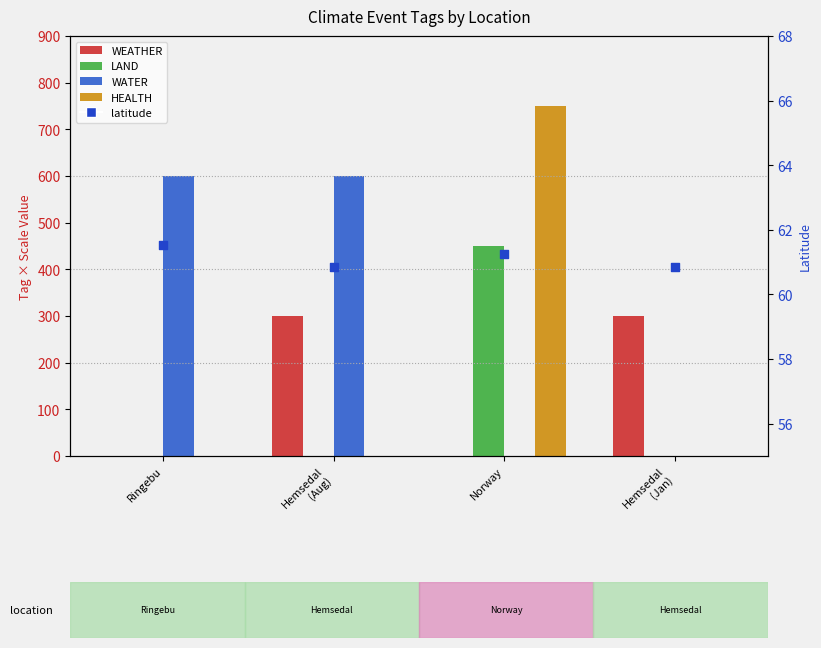

At which category is the sum across all series the highest?

Norway